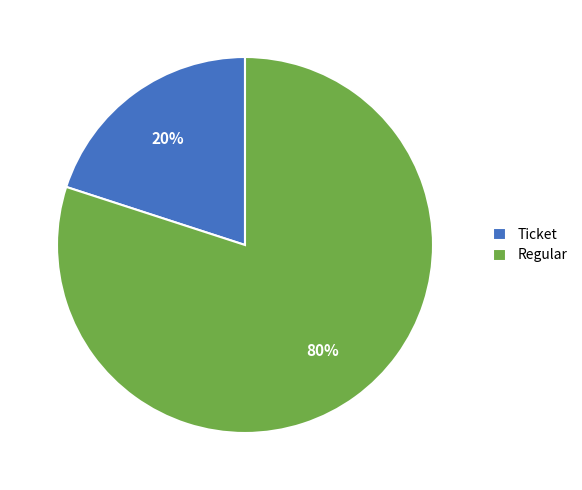

The Ticket slice represents 13% of the pie. True or false?

False